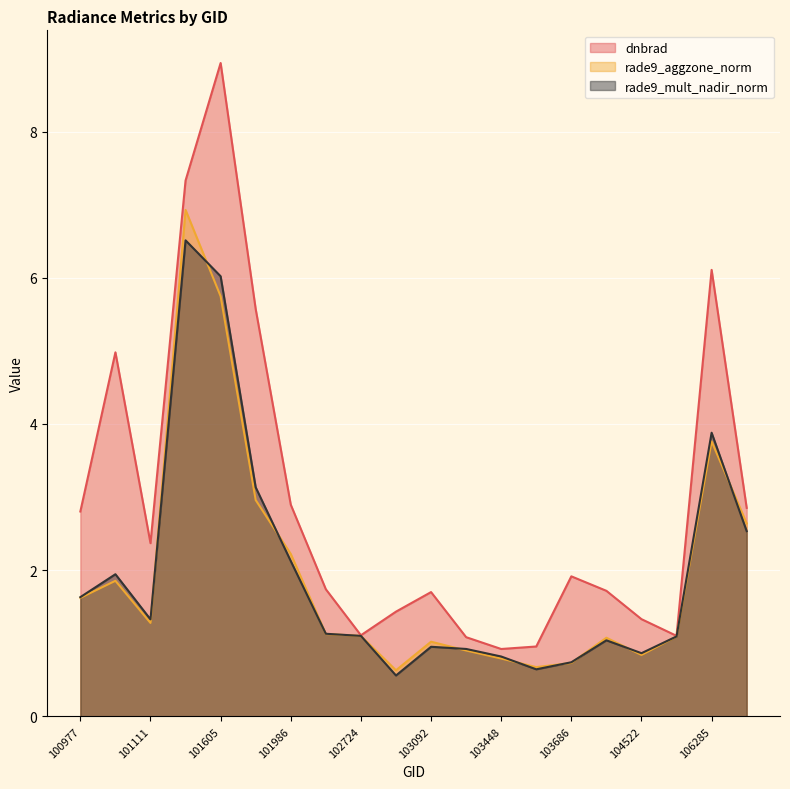

In rade9_aggzone_norm, how many points are lower than both neighbors (excluding endpoints)?

4